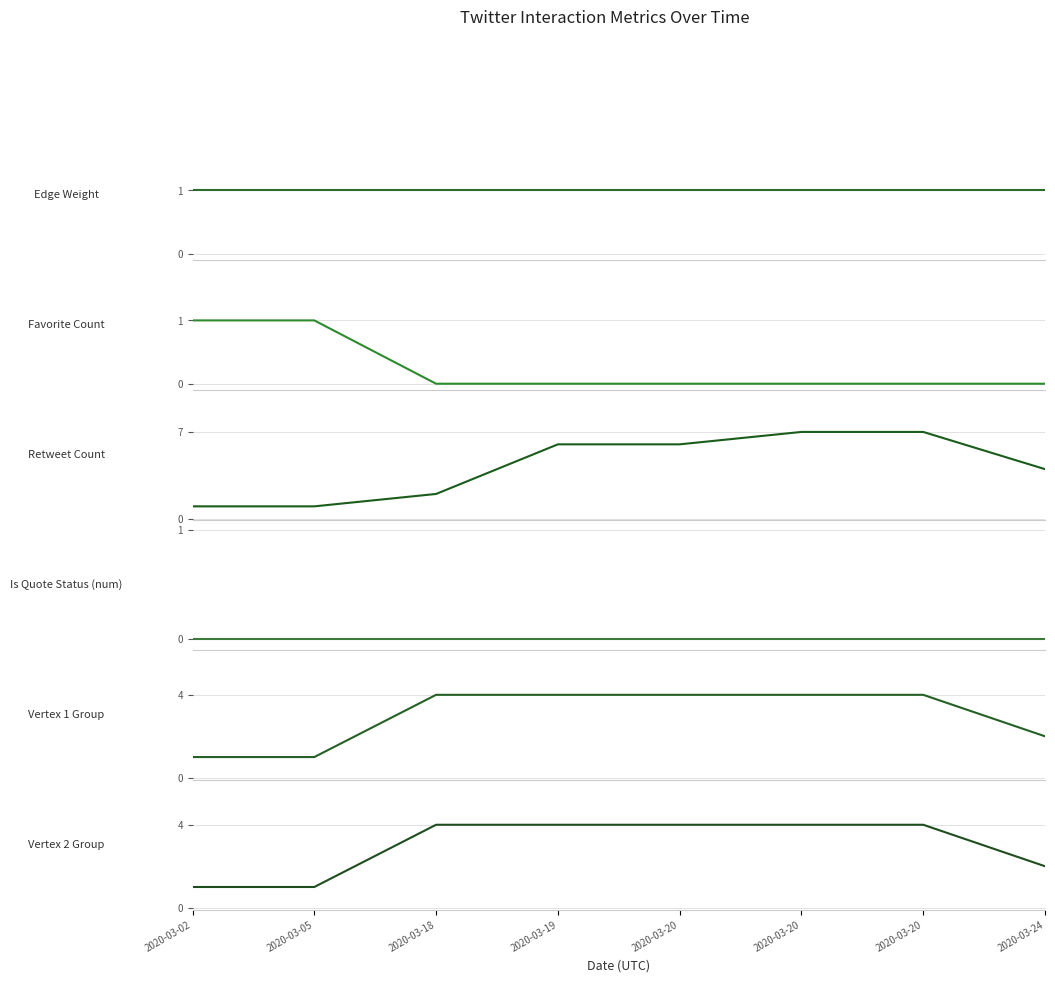

How many lines are shown in the chart?

6